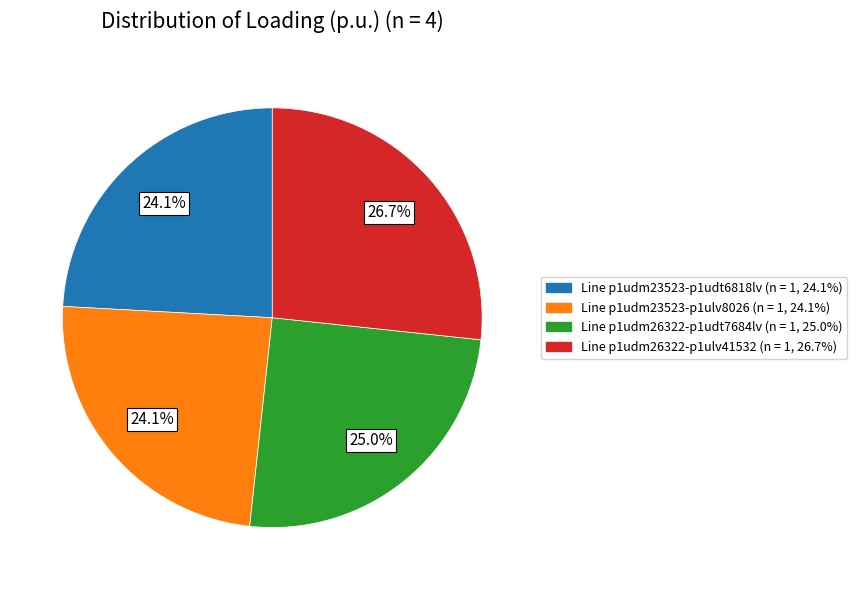

Is there a majority slice in this chart?

No